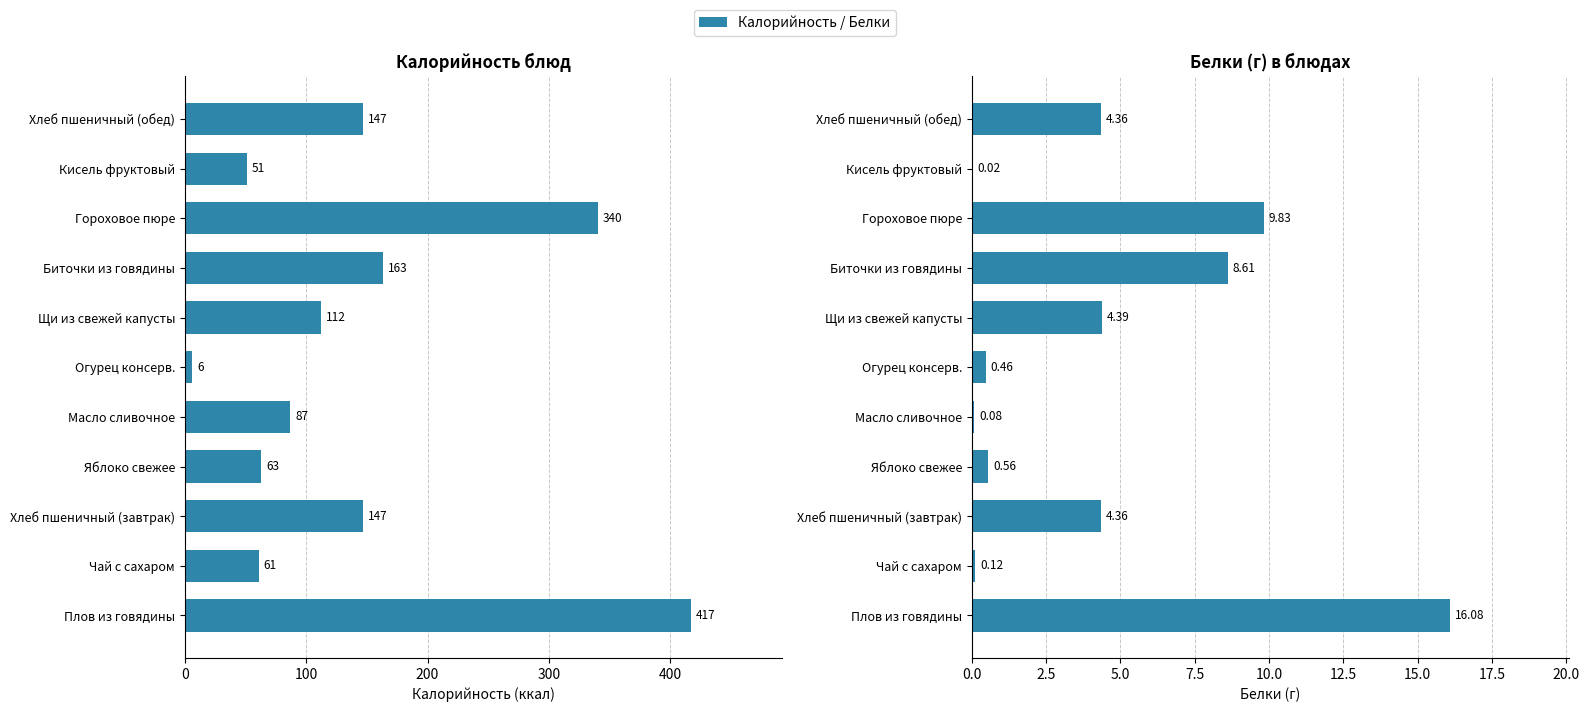

What is the sum of all Калорийность values?

1594.0